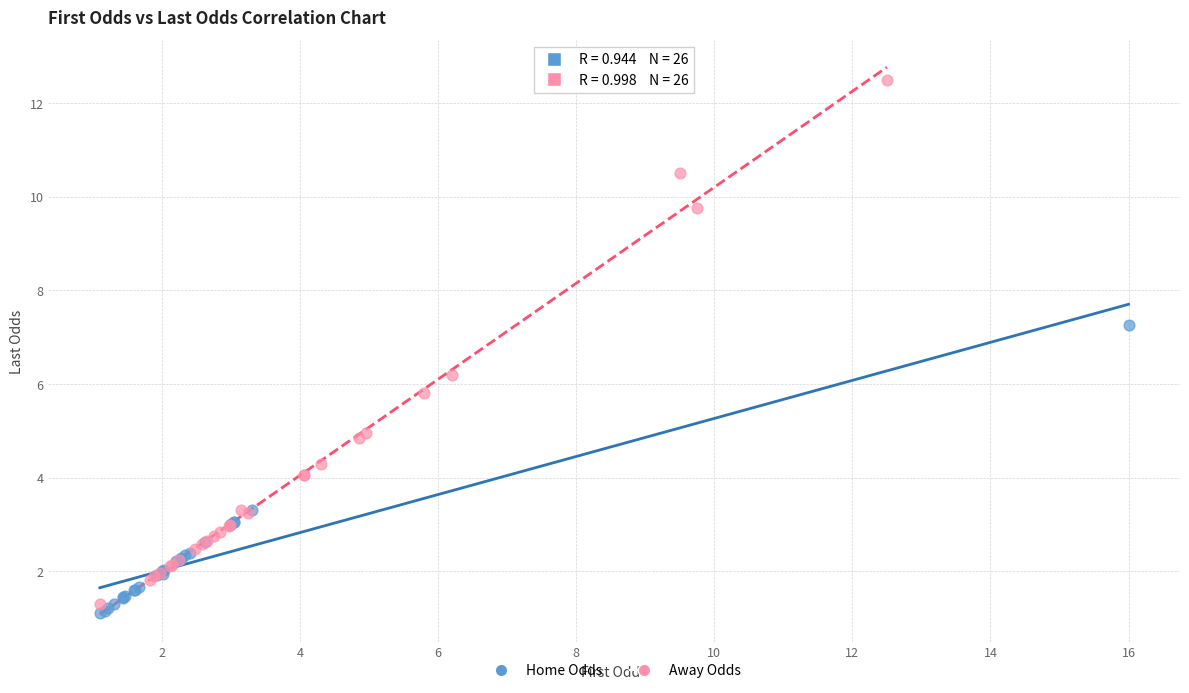

Which series reaches the maximum Y coordinate?

Away Odds